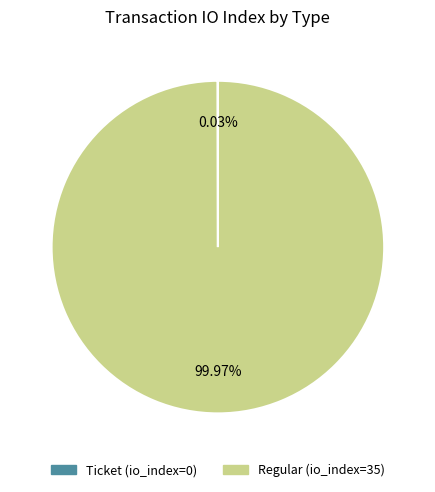

What is the majority slice?

Regular (io_index=35)